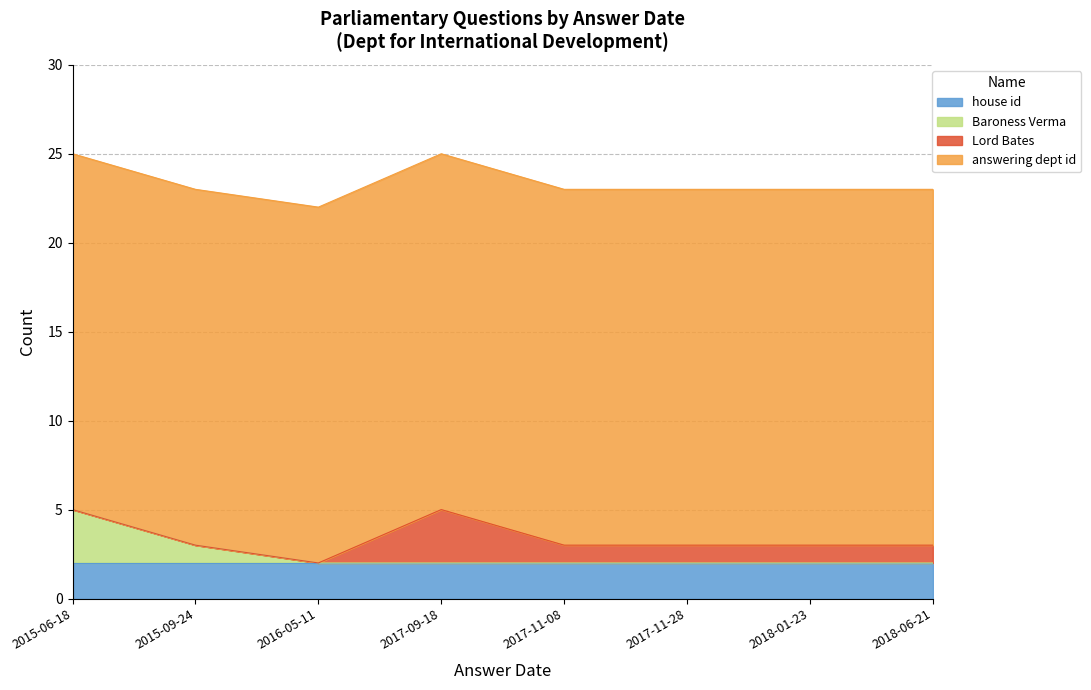

True or false: answering dept id and house id intersect in this chart.

False